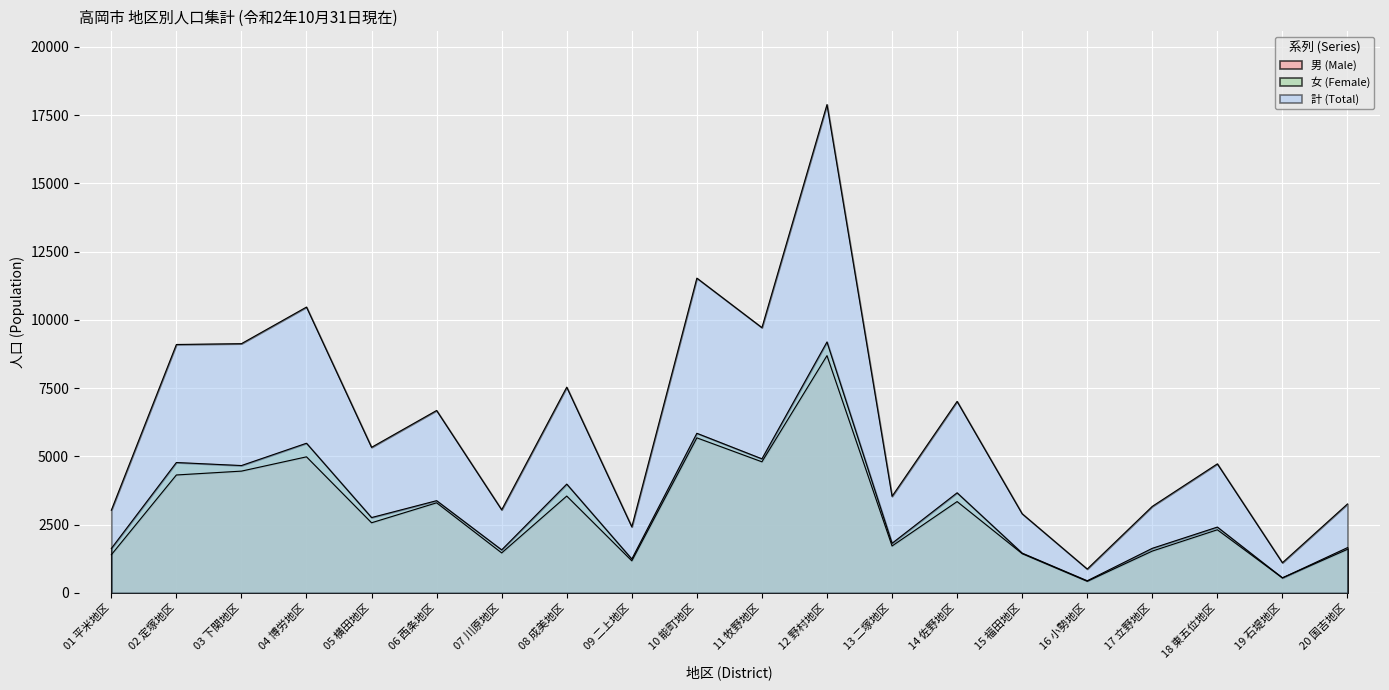

Where is the first local maximum for 女 (Female)?

02 定塚地区